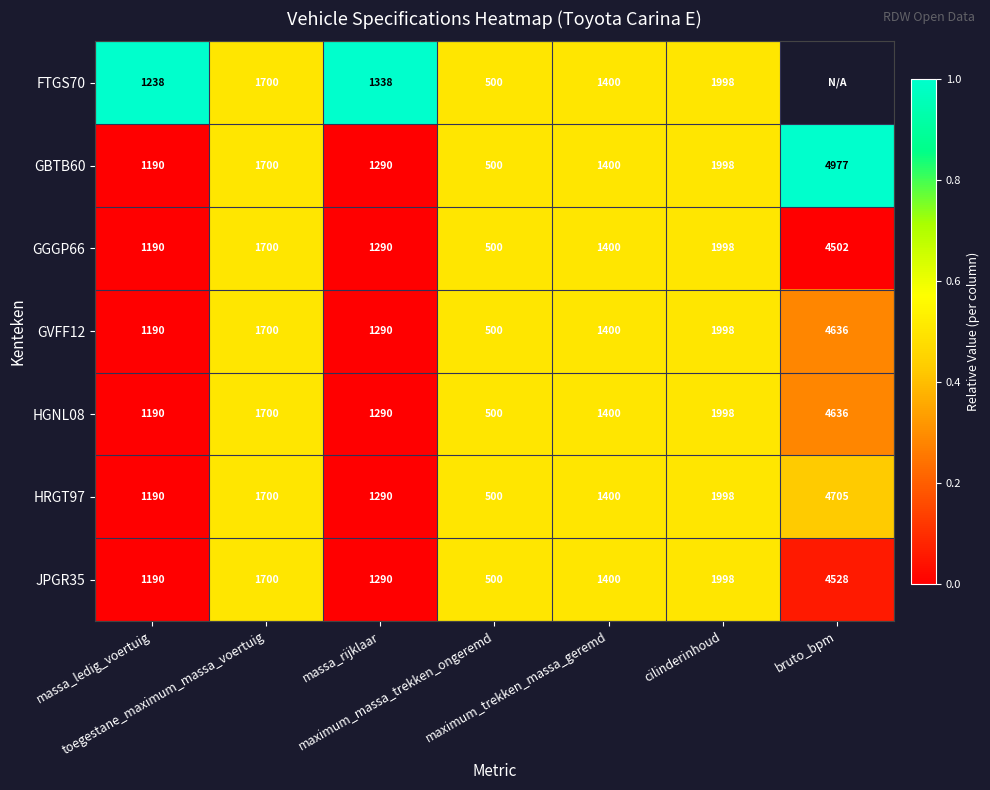

What is the spread (max minus min) of values at massa_ledig_voertuig?

48